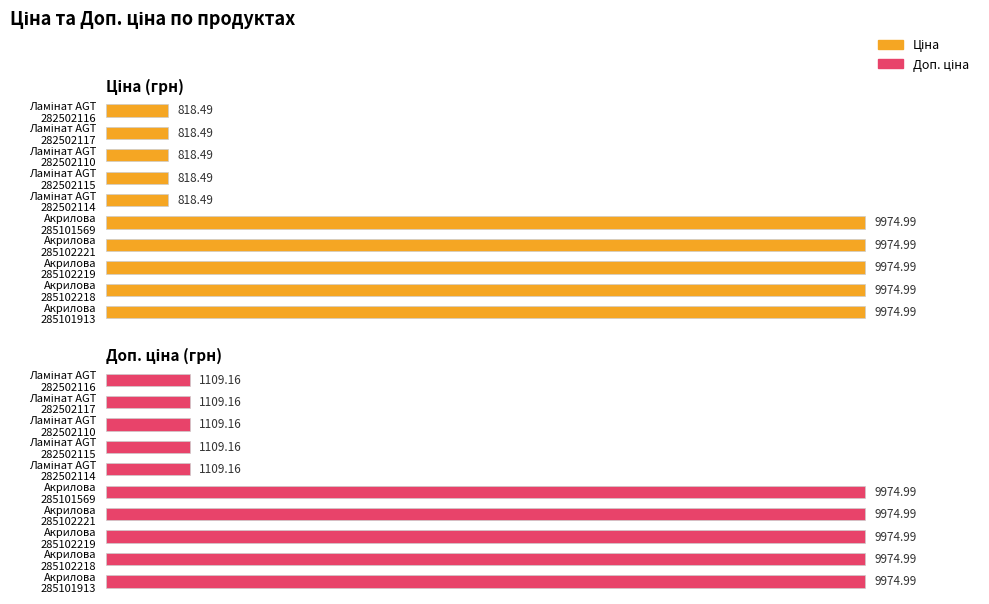

How many data points in Ціна are less than 9974?

5